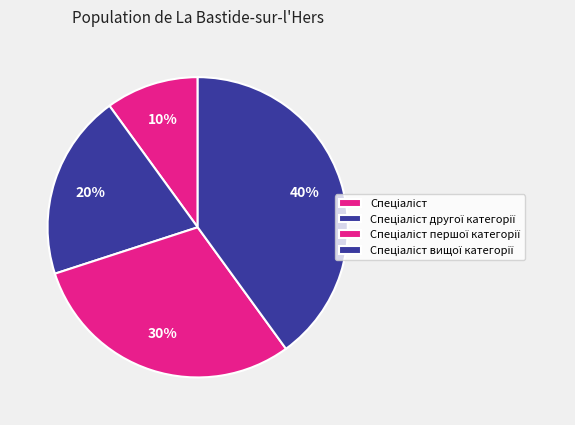

Is there a majority slice in this chart?

No